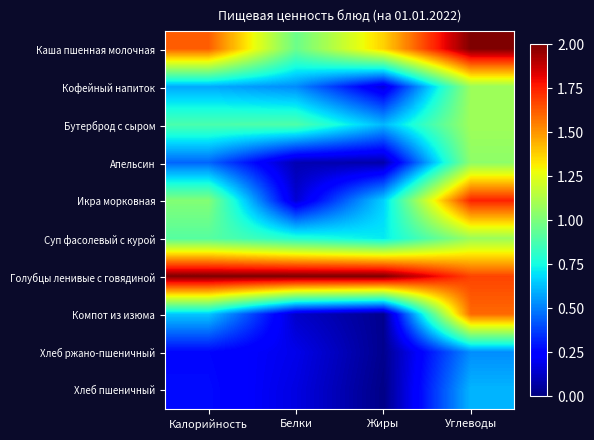

Reading left to right, transcribe all the data shown in this chart.

Каша пшенная молочная: Калорийность=1.6	Белки=1.0	Жиры=1.4	Углеводы=2.0
Кофейный напиток: Калорийность=0.6	Белки=0.5	Жиры=0.2	Углеводы=1.1
Бутерброд с сыром: Калорийность=0.9	Белки=0.9	Жиры=0.6	Углеводы=1.1
Апельсин: Калорийность=0.5	Белки=0.1	Жиры=0.1	Углеводы=1.0
Икра морковная: Калорийность=1.0	Белки=0.1	Жиры=0.7	Углеводы=1.7
Суп фасолевый с курой: Калорийность=0.9	Белки=0.8	Жиры=0.7	Углеводы=1.1
Голубцы ленивые с говядиной: Калорийность=2.0	Белки=2.0	Жиры=2.0	Углеводы=1.7
Компот из изюма: Калорийность=0.6	Белки=0.1	Жиры=0.0	Углеводы=1.6
Хлеб ржано-пшеничный: Калорийность=0.3	Белки=0.2	Жиры=0.0	Углеводы=0.5
Хлеб пшеничный: Калорийность=0.3	Белки=0.2	Жиры=0.0	Углеводы=0.6